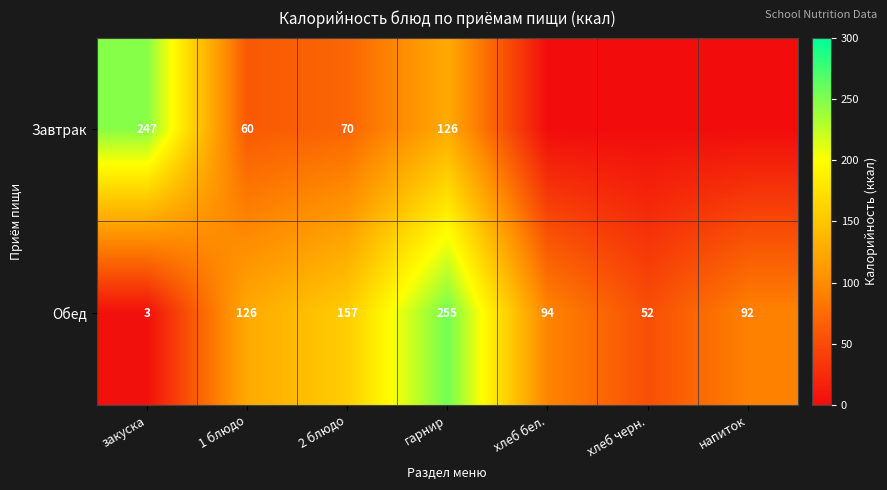

At which label does Обед first exceed 94?

1 блюдо